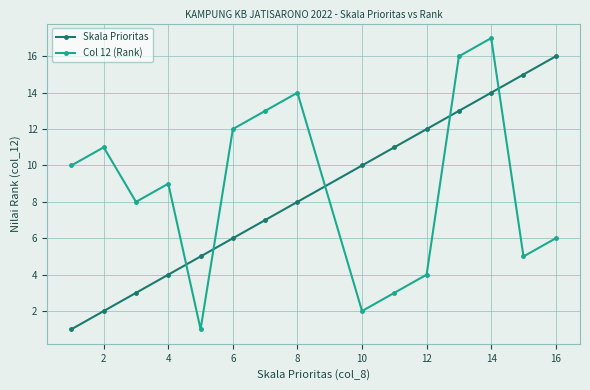

What is the difference between the maximum and minimum values in the Skala Prioritas series?

15